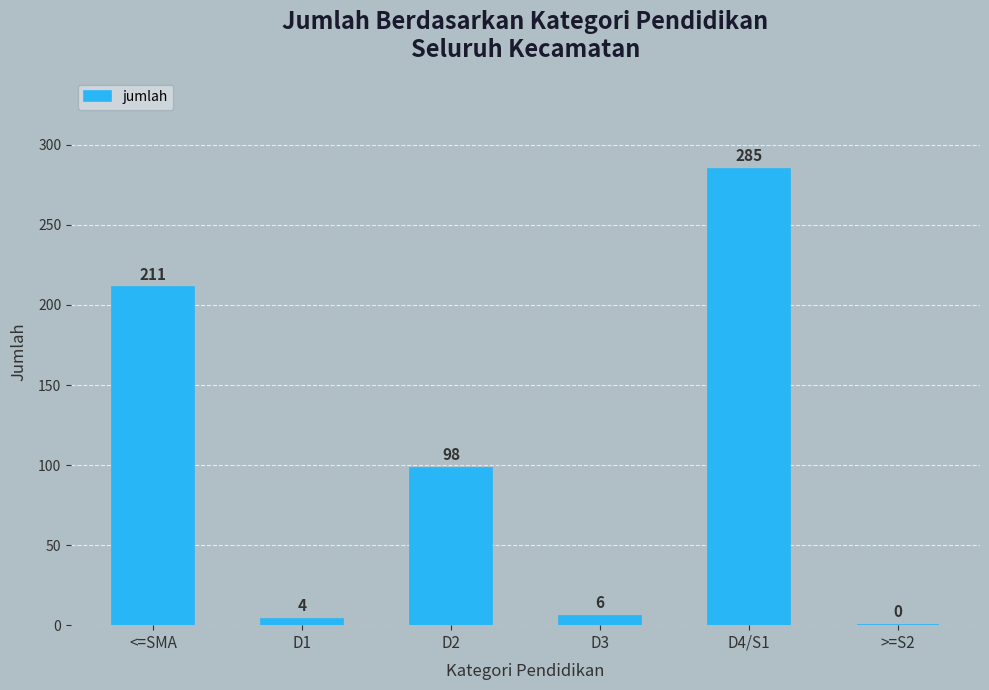

True or false: the data shows 98 at D2.

True